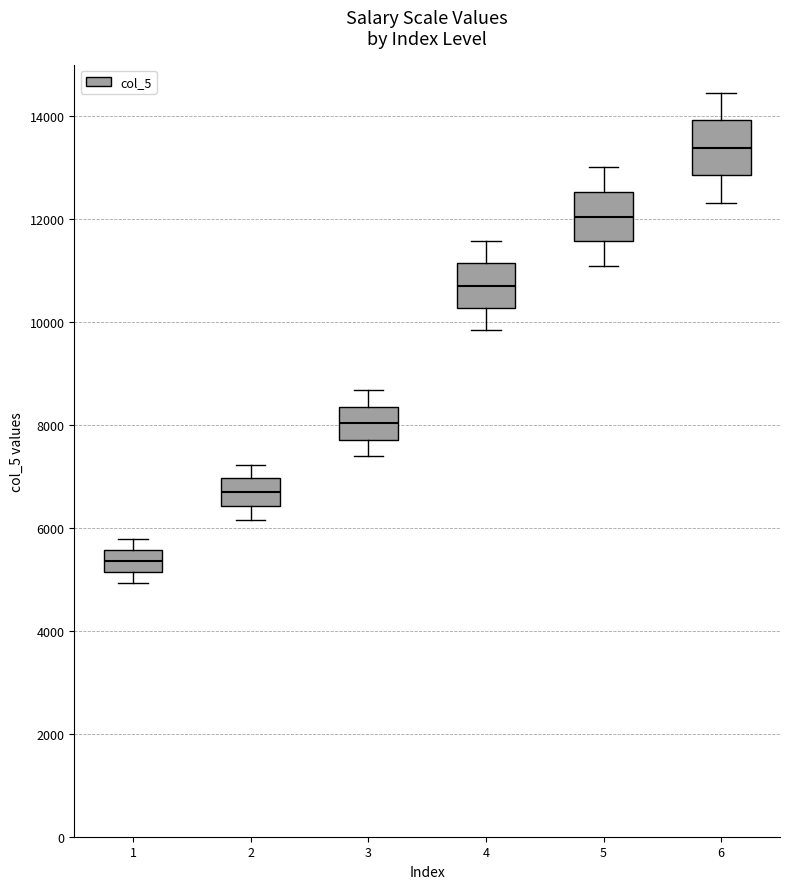

Reading left to right, transcribe this box plot: for each box, give where its median line is, the range the box spans, and where its two whiskers end, as read against the y-axis. The values are not printed on the chart, so give them approximately, as read against the axis.

1: median 5400, box 5200 to 5600, whiskers 5000 to 5800
2: median 6600, box 6400 to 7000, whiskers 6200 to 7200
3: median 8000, box 7800 to 8400, whiskers 7400 to 8600
4: median 10800, box 10200 to 11200, whiskers 9800 to 11600
5: median 12000, box 11600 to 12600, whiskers 11000 to 13000
6: median 13400, box 12800 to 14000, whiskers 12400 to 14400